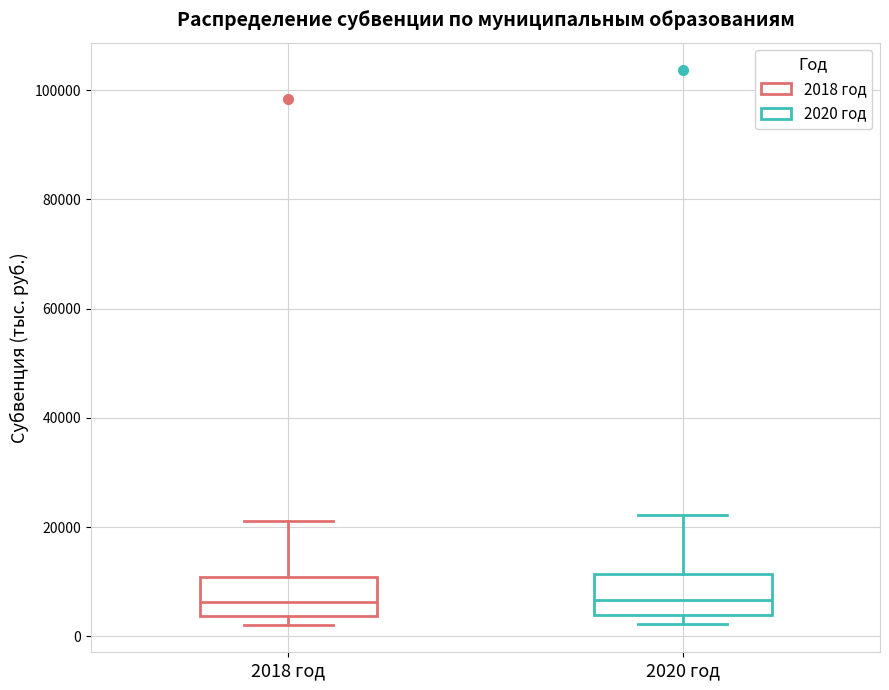

Reading left to right, read every box against the y-axis: the position of its median line, the range the box covers, and the ends of its whiskers. The values are not printed on the chart, so give them approximately, as read against the axis.

2018 год: median 6000, box 4000 to 10000, whiskers 2000 to 22000
2020 год: median 6000, box 4000 to 12000, whiskers 2000 to 22000